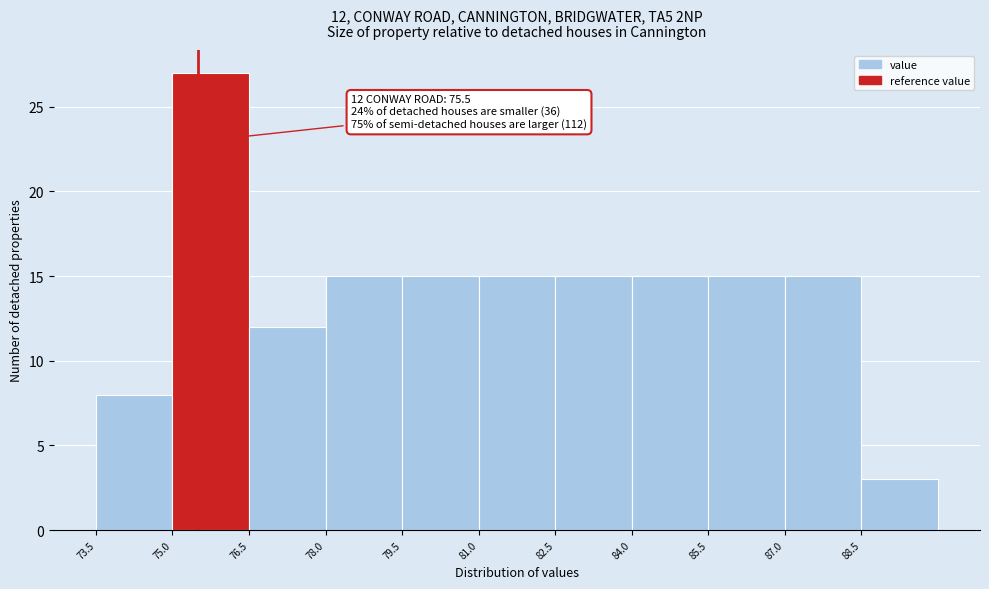

Over which range of the x-axis is the bar tallest?

75.0 to 76.5